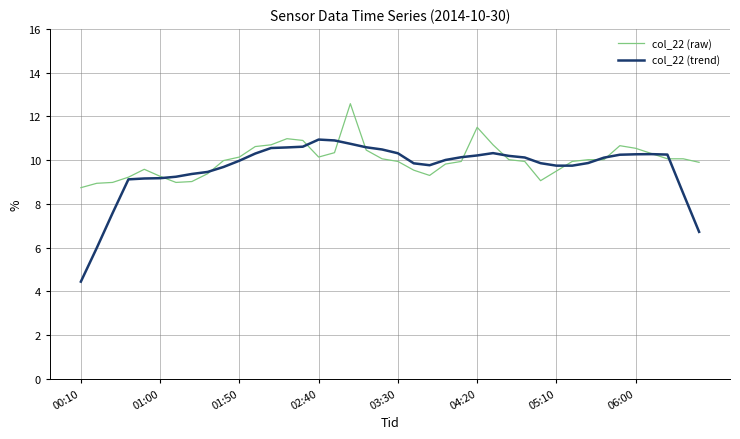

At how many categories does at least one series exceed 12?

1